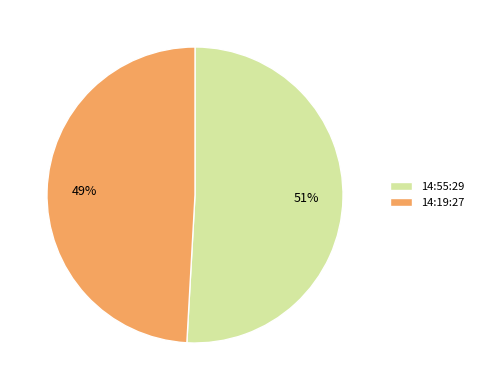

How many segments does this pie chart have?

2